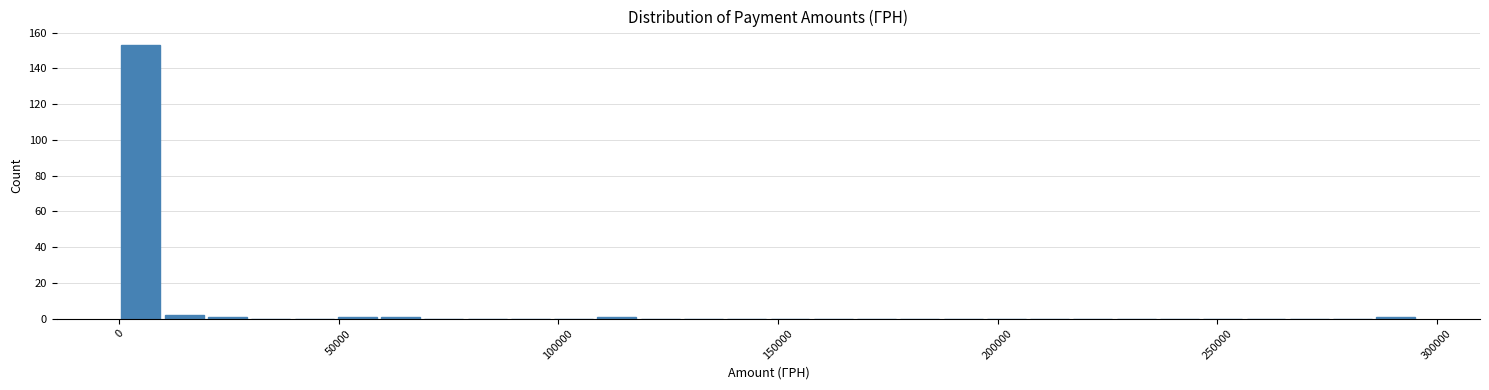

Read against the x-axis, roughly where is the centre of the tallest bar?

5000